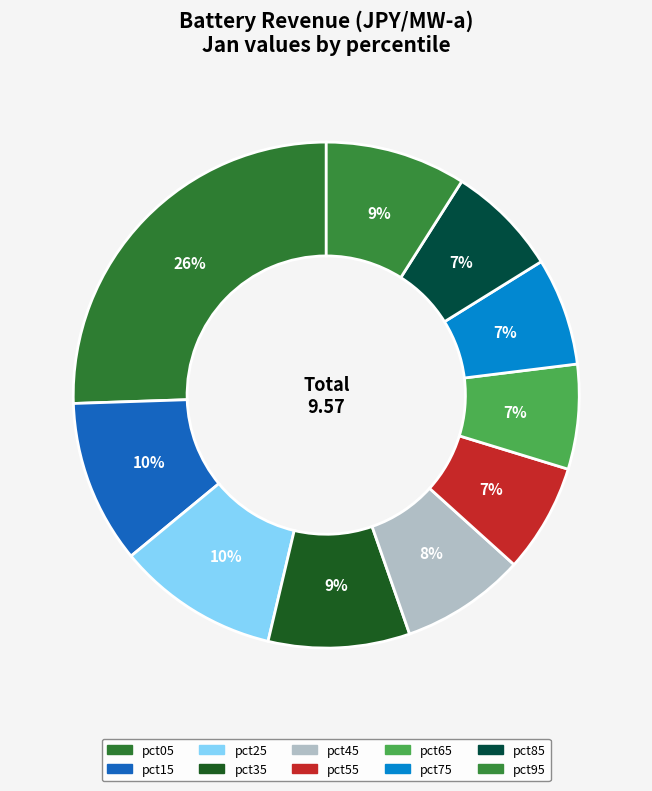

How many segments does this pie chart have?

10